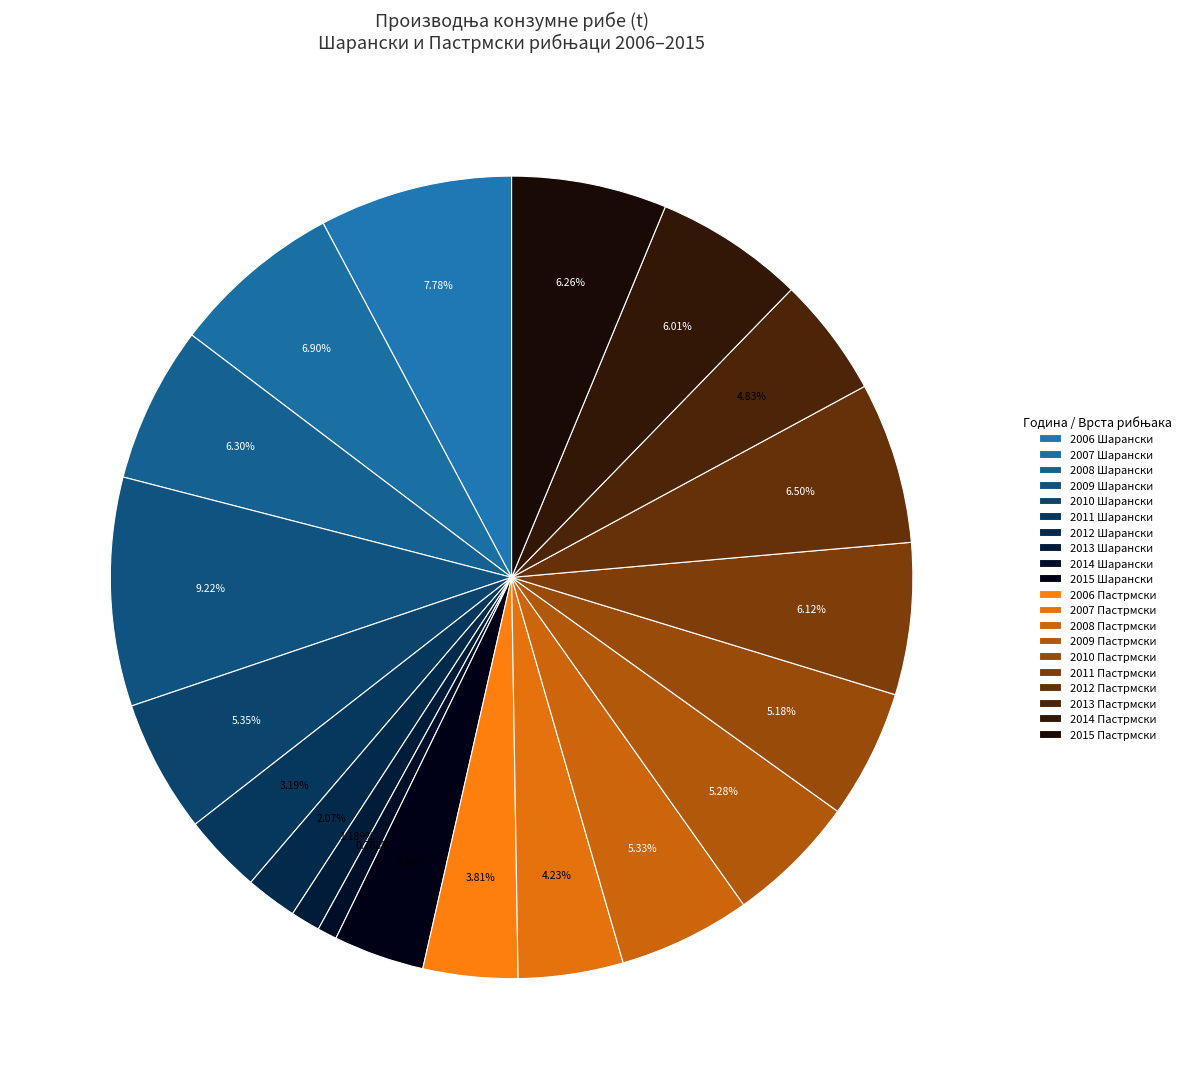

Do 2010 Пастрмски and 2006 Пастрмски together represent more than half of the pie?

No